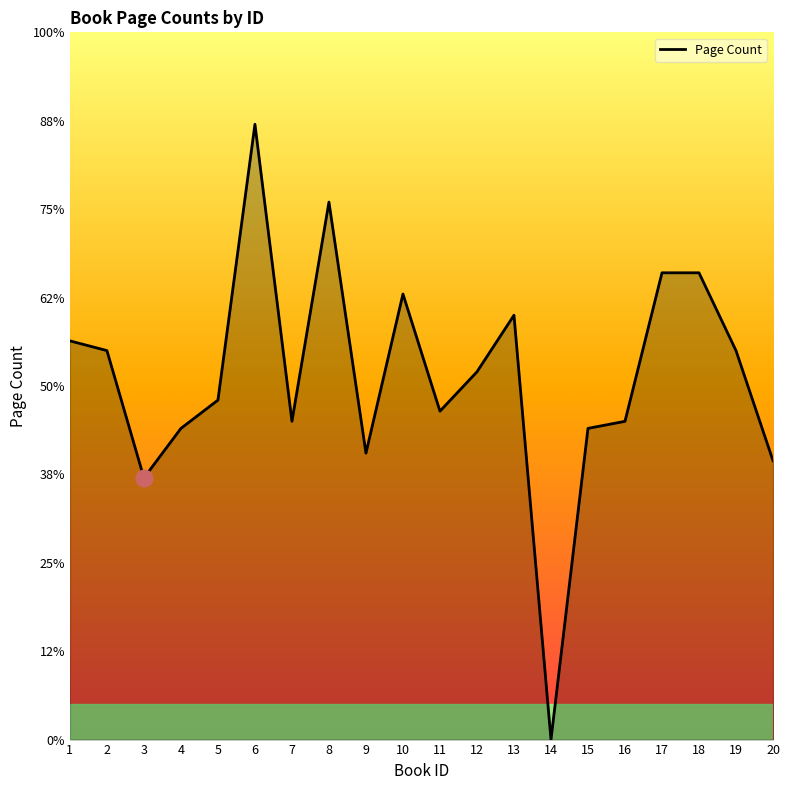

Reading left to right, transcribe all the data shown in this chart.

902	880	592	704	768	1392	720	1216	648	1008	743	832	960	0	704	720	1056	1056	880	631